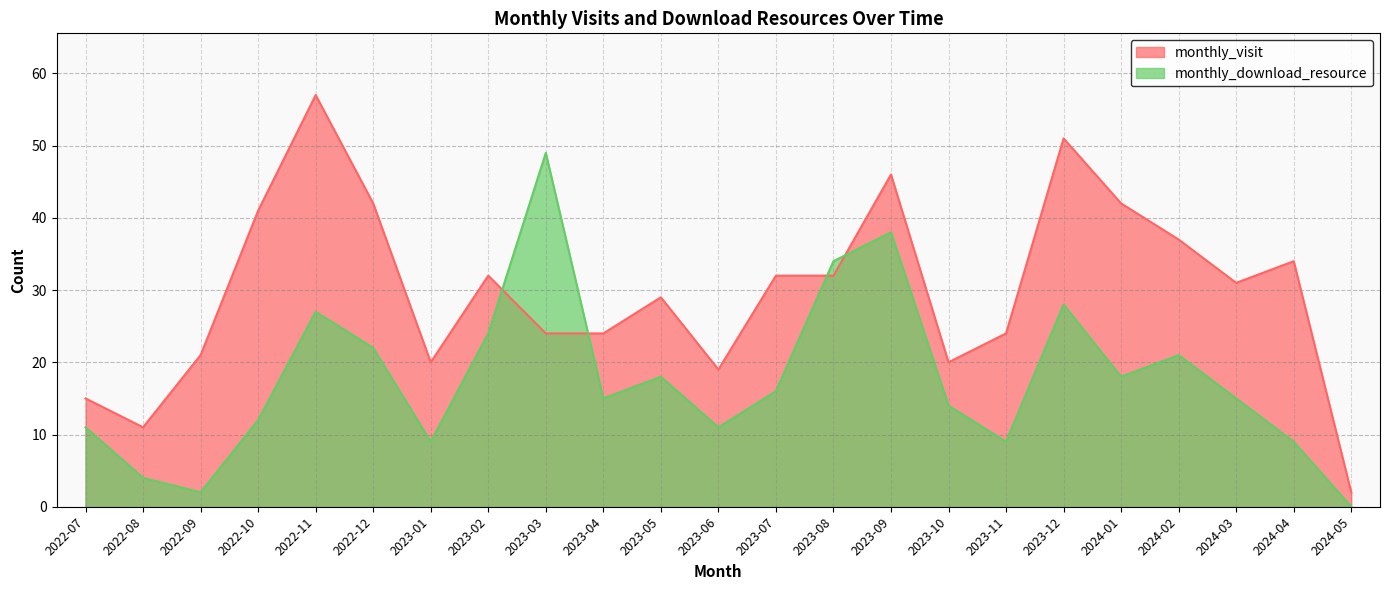

Is it true that monthly_visit equals 66 at 2022-12?

False